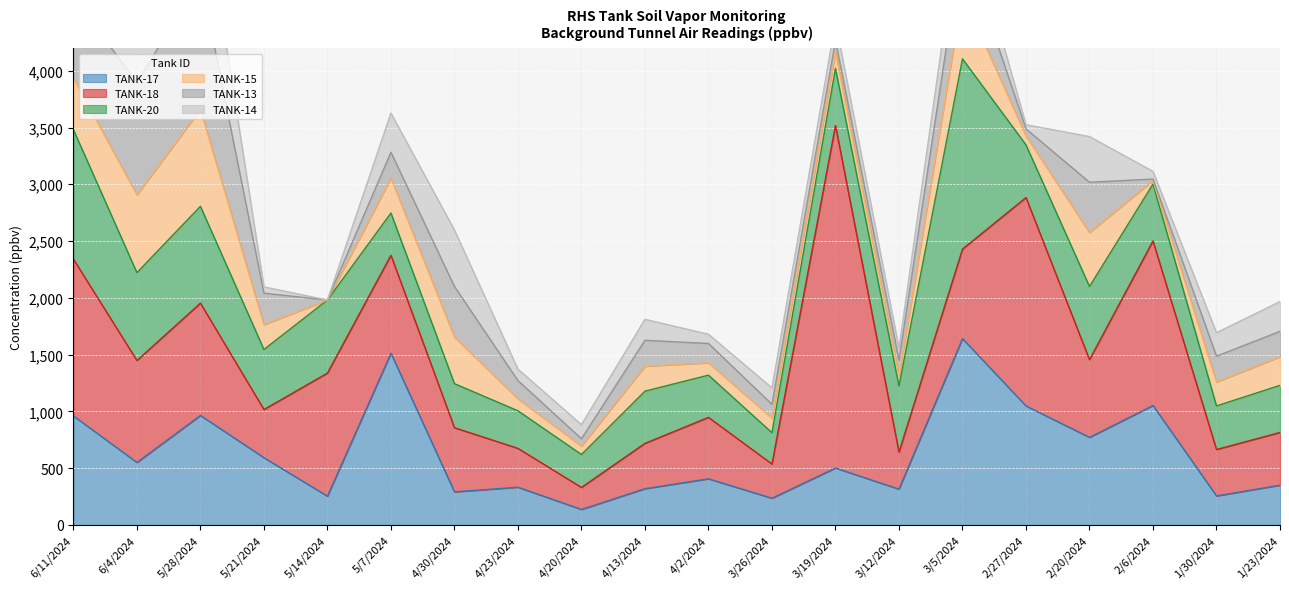

Does the chart display data point markers on the line(s)?

No